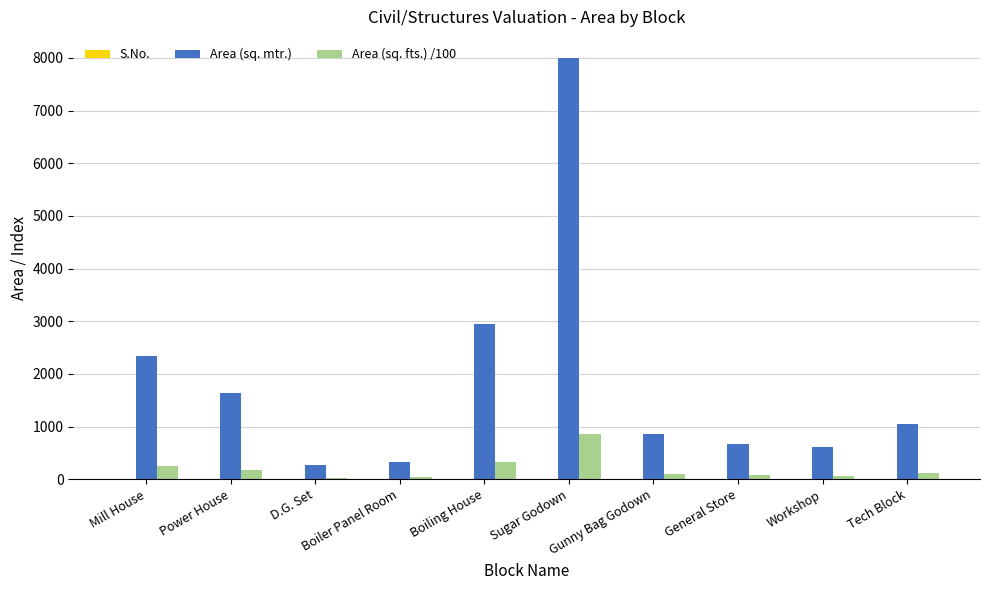

What is the sum of all Area (sq. fts.) /100 values?

2012.9